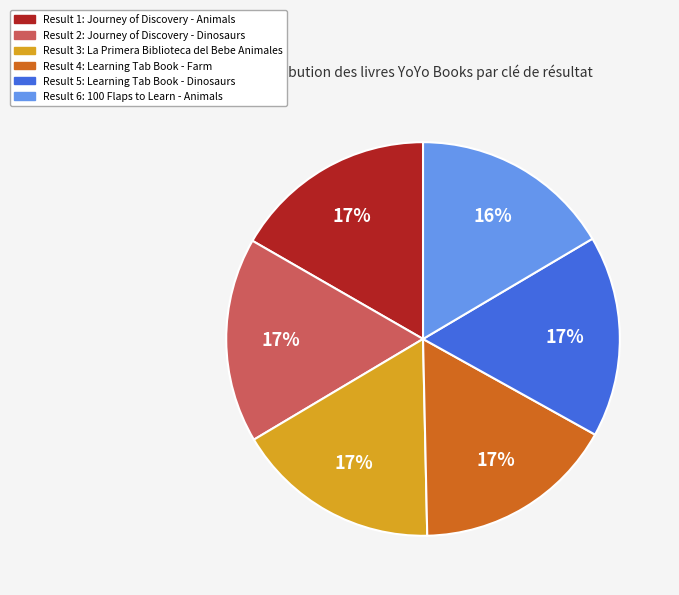

To the nearest percent, what portion does Result 1: Journey of Discovery - Animals represent?

17%